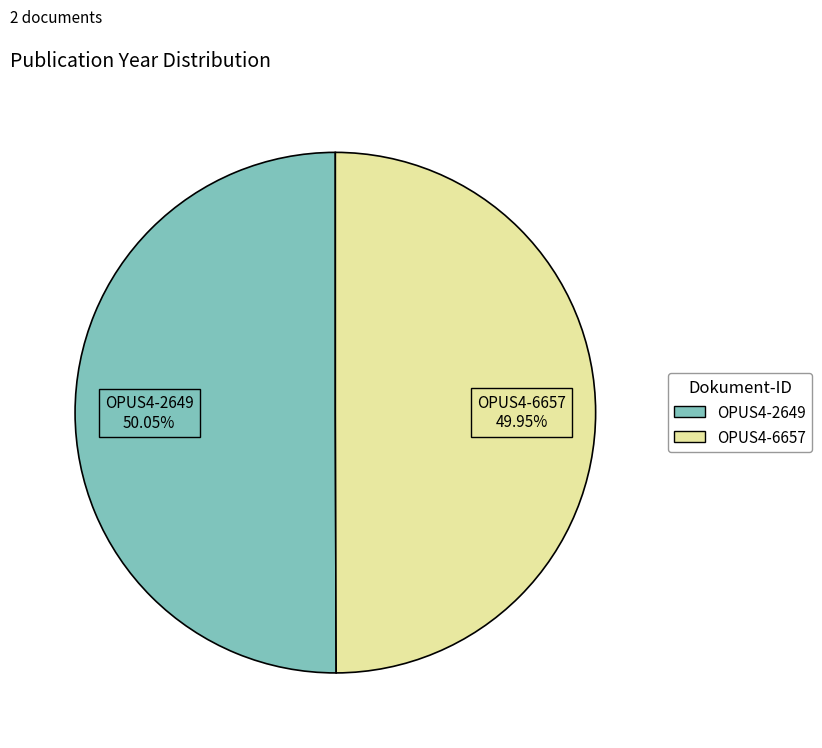

To the nearest percent, what is the combined percentage of OPUS4-6657 and OPUS4-2649?

100%